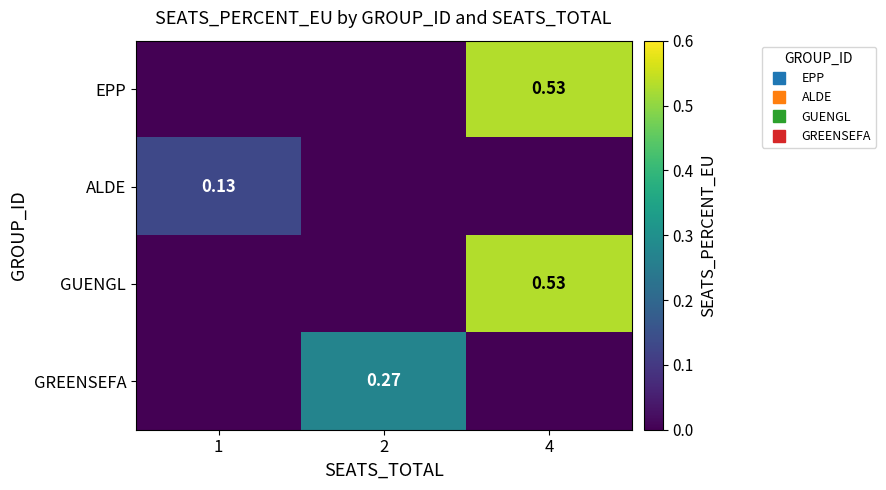

Rank the series at 4 from lowest to highest value.

ALDE, GREENSEFA, EPP, GUENGL